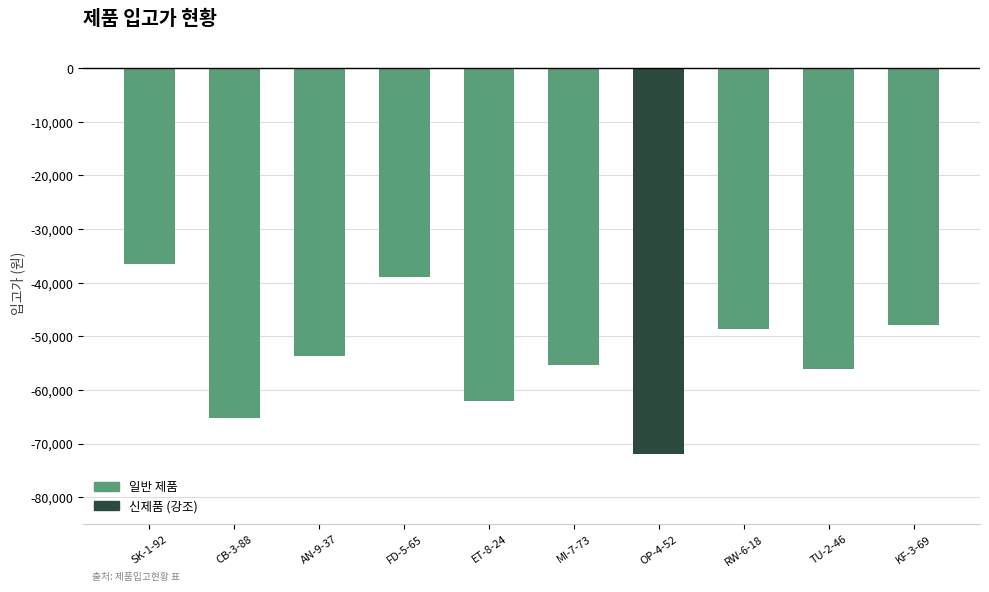

What is the smallest value displayed?

-72000